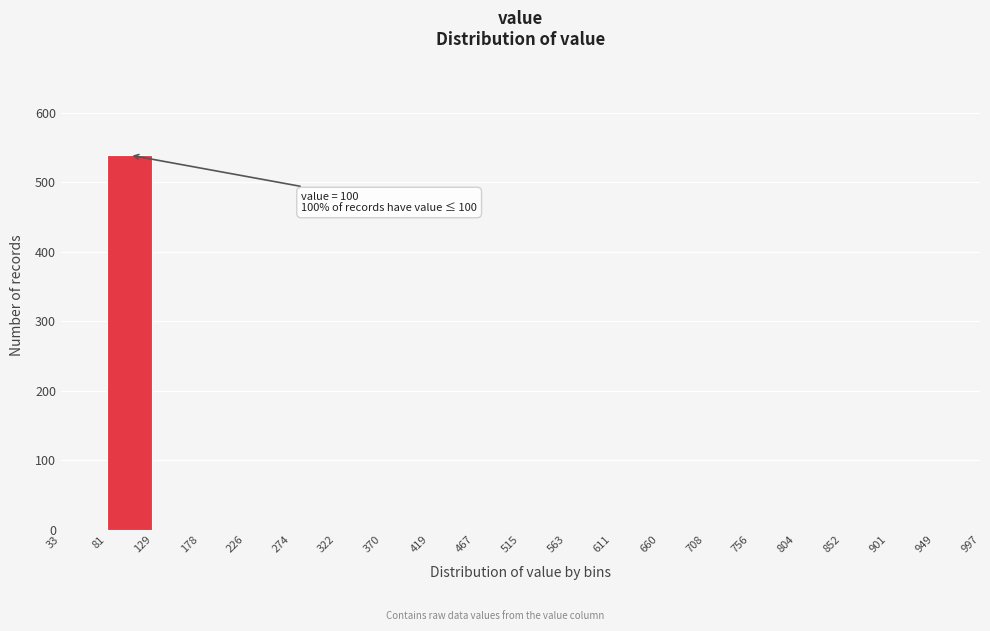

Which range on the x-axis has the tallest bar?

81 to 129